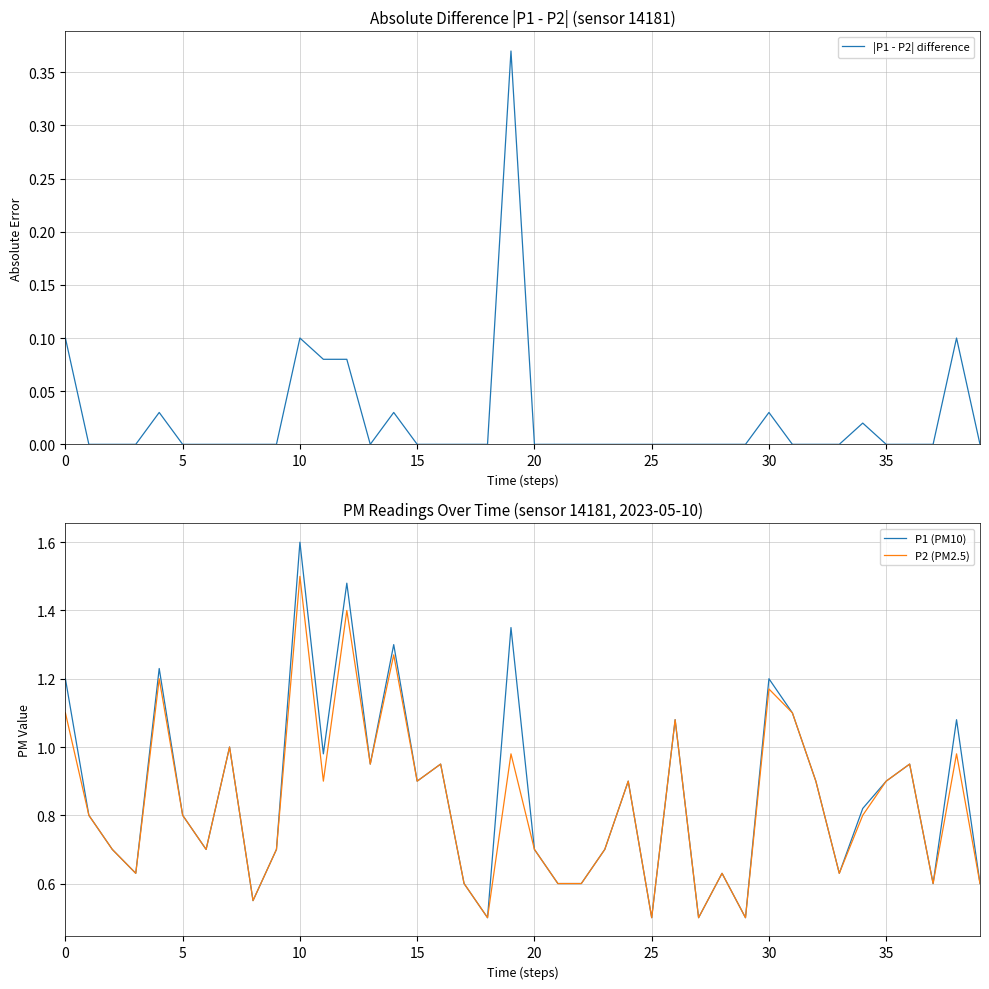

The value of P2 (PM2.5) at 5 is 0.8. True or false?

True